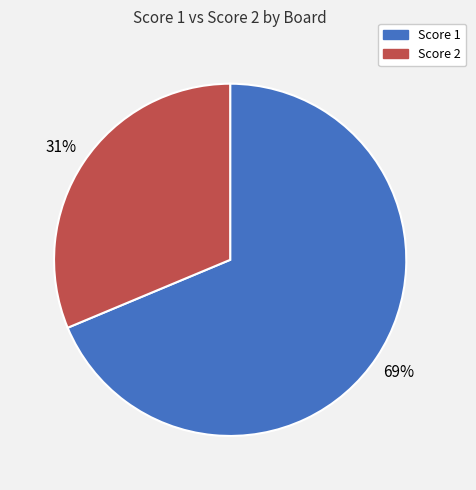

How many segments does this pie chart have?

2